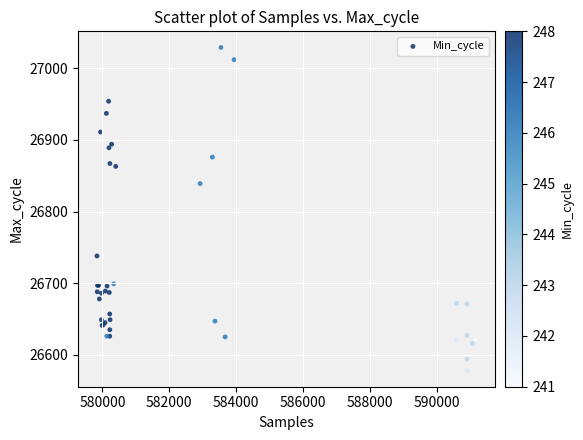

What Y value in the scatter plot is closest to 26803?

26839